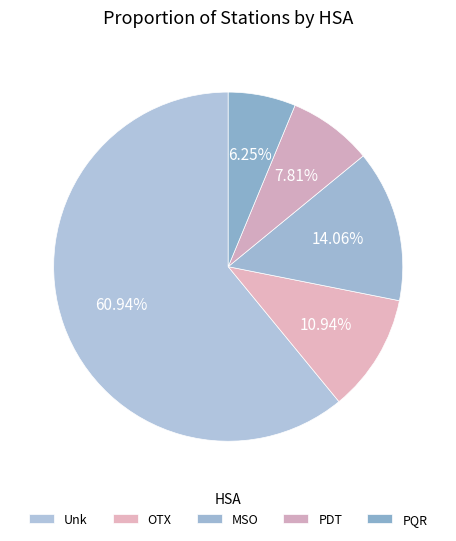

What percentage is the PDT slice, to the nearest percent?

8%